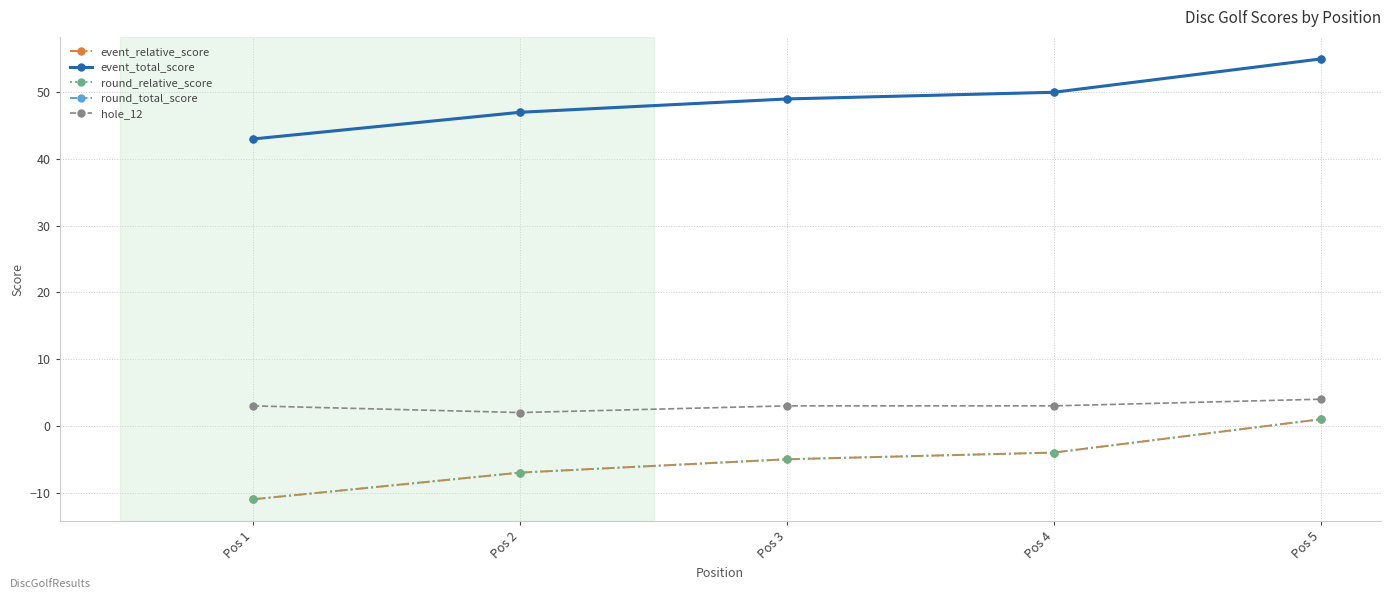

What is the lowest value of the event_relative_score series?

-11